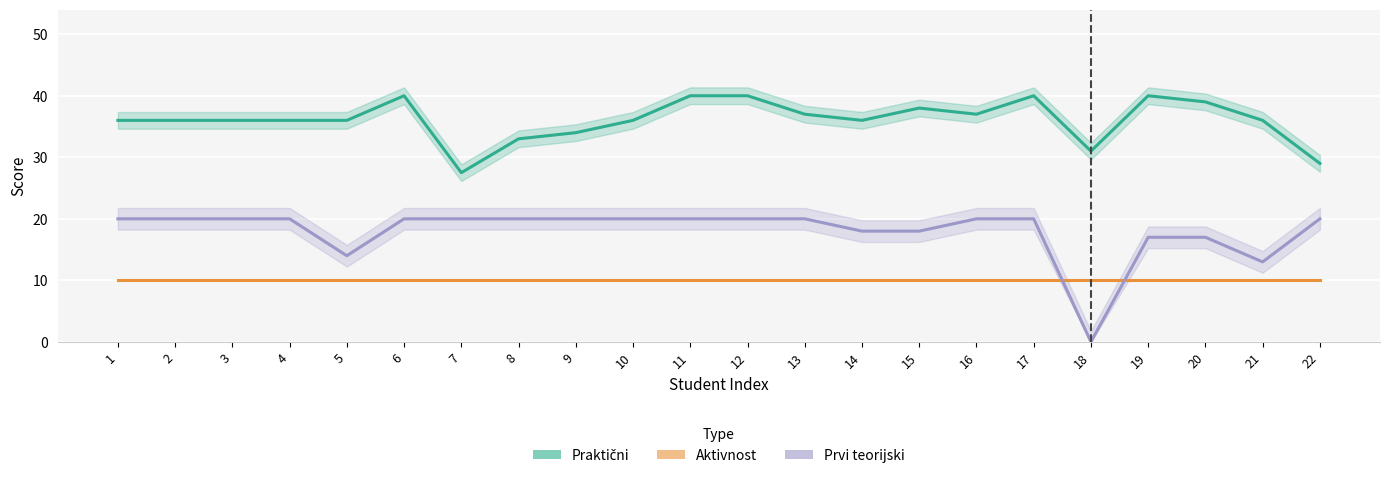

Does the chart display data point markers on the line(s)?

No